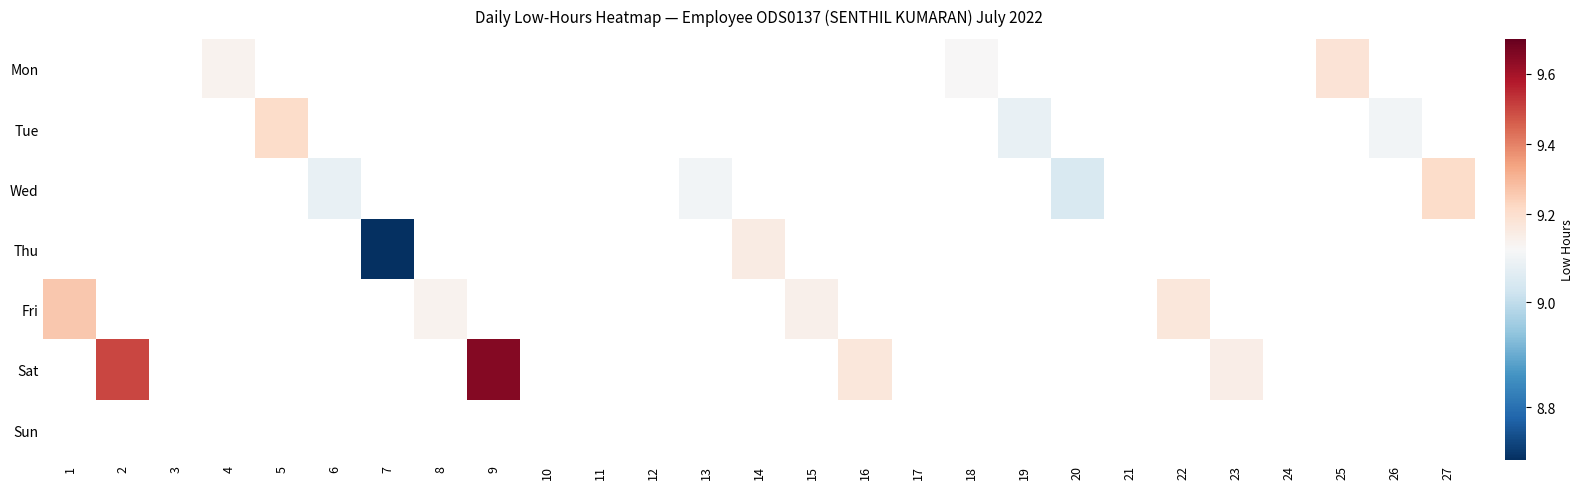

What is the greatest value displayed?

9.7